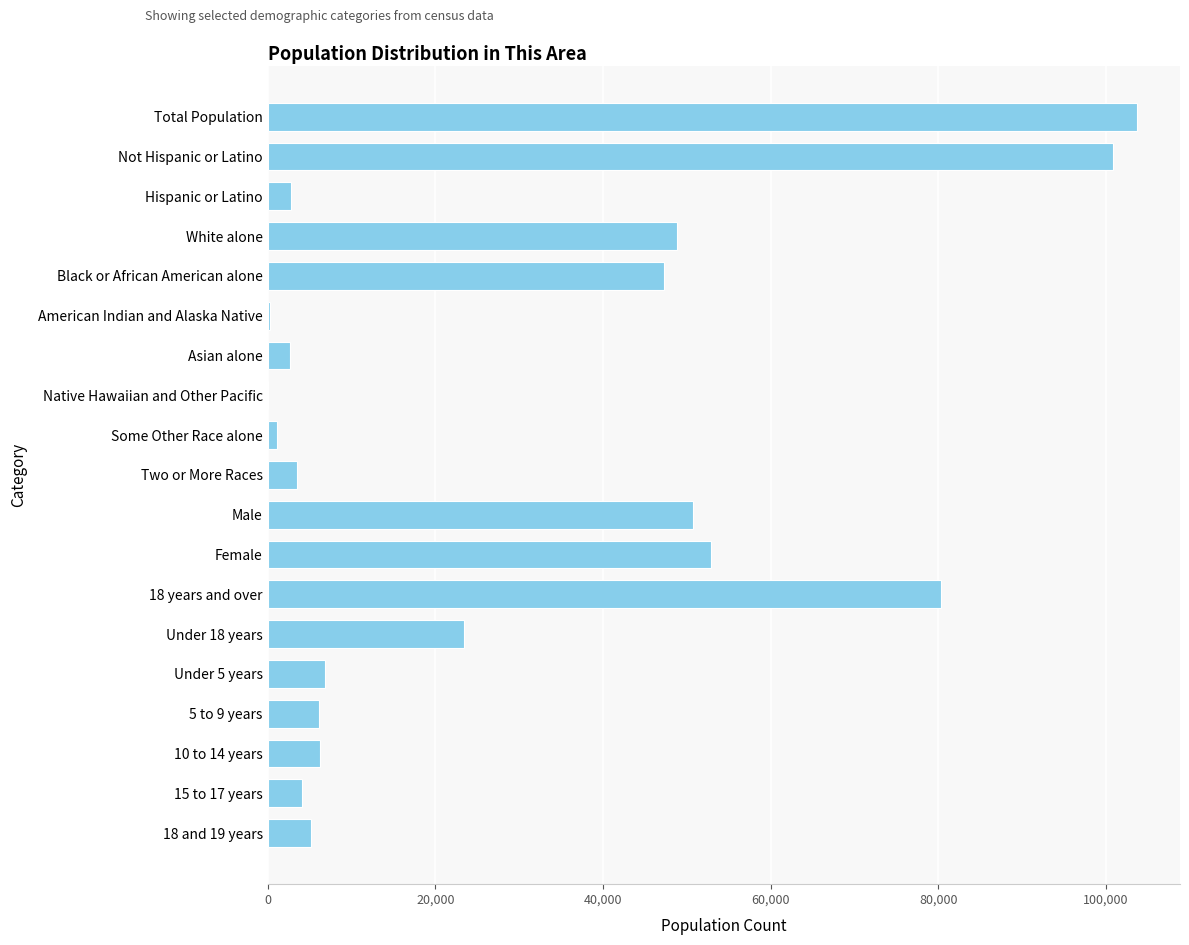

What is the sum of all values?

546918